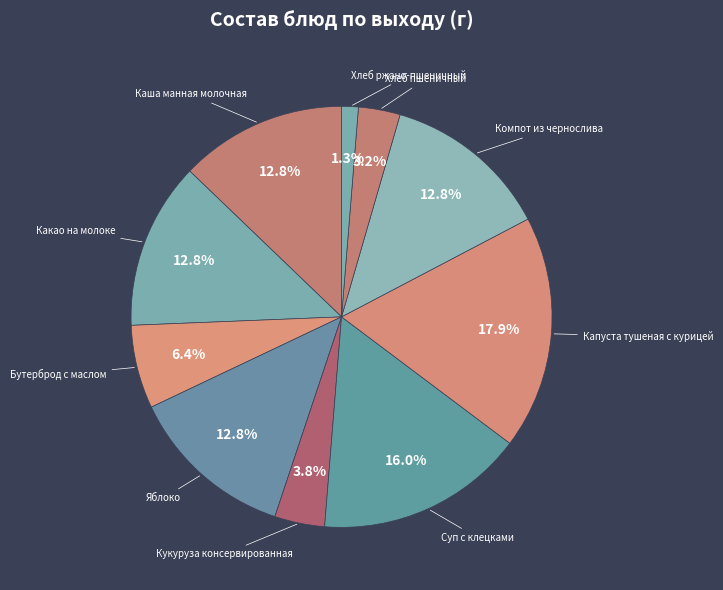

Count the number of slices in the pie.

10